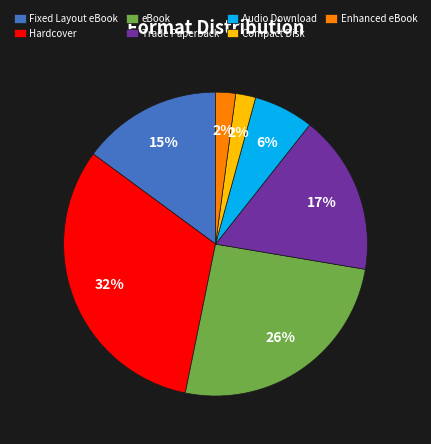

To the nearest percent, what percentage of the pie is Compact Disk?

2%